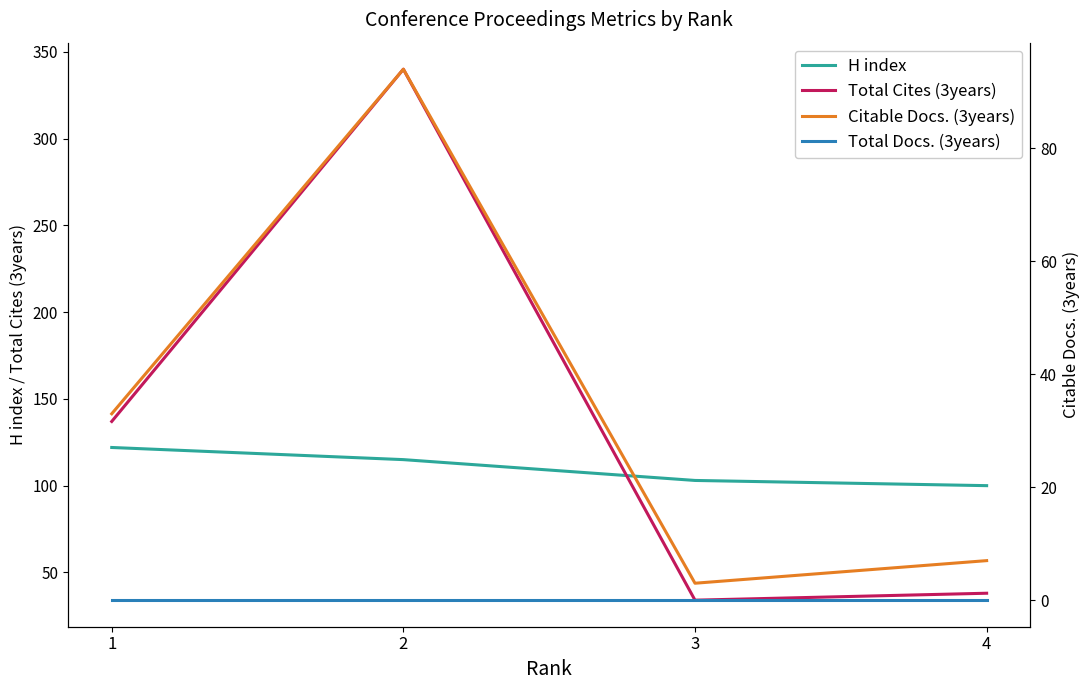

Rank the series by their maximum value, from lowest to highest.

Total Docs. (3years), Citable Docs. (3years), H index, Total Cites (3years)